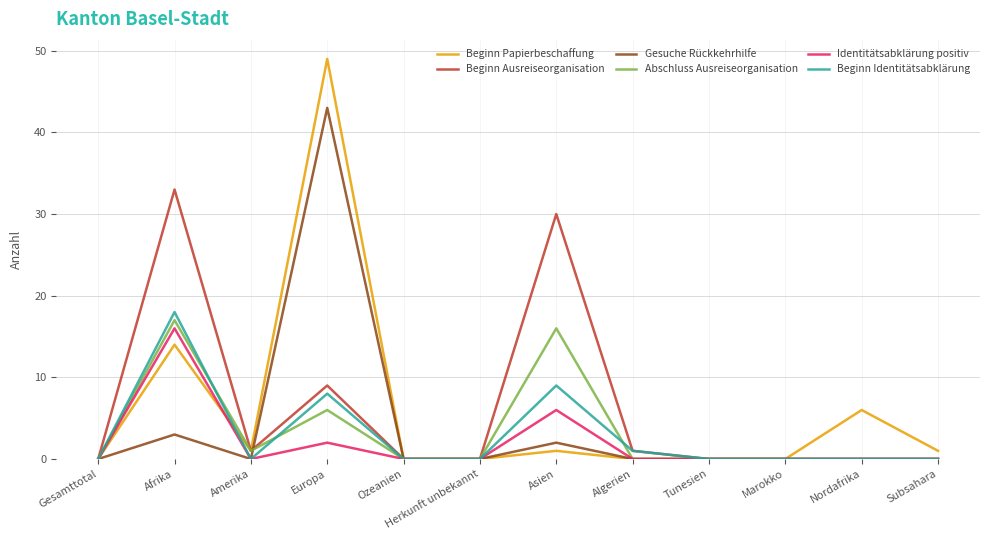

Count the number of data series in this chart.

6